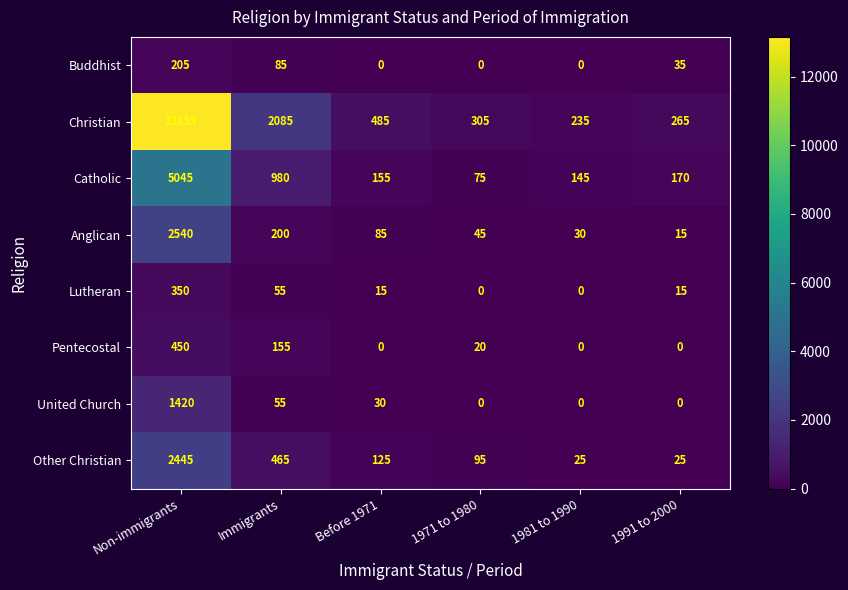

At Non-immigrants, list the series in order from smallest to largest.

Buddhist, Lutheran, Pentecostal, United Church, Other Christian, Anglican, Catholic, Christian